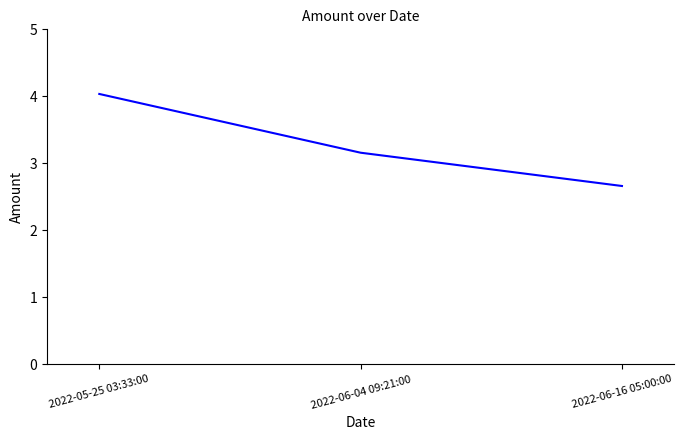

Count the number of categories in the chart.

3